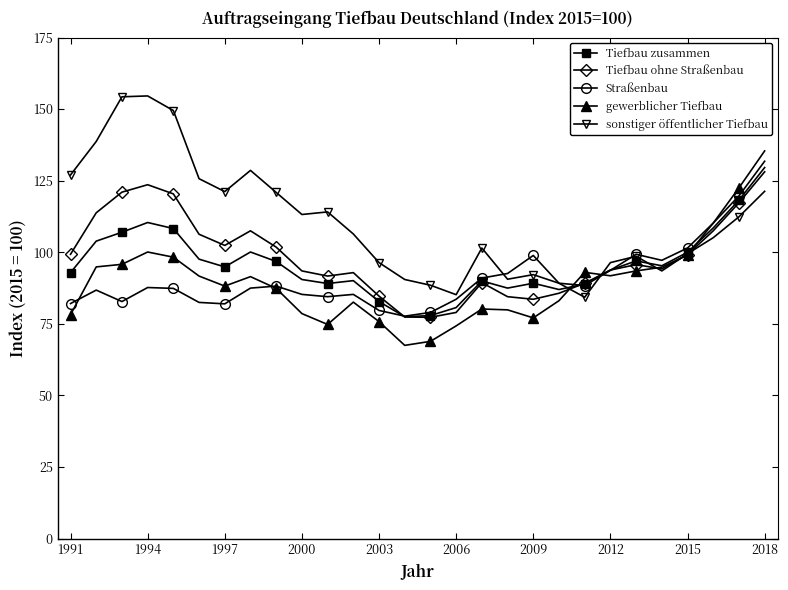

What is the value of the sonstiger öffentlicher Tiefbau point at the 14th from the left?

90.5